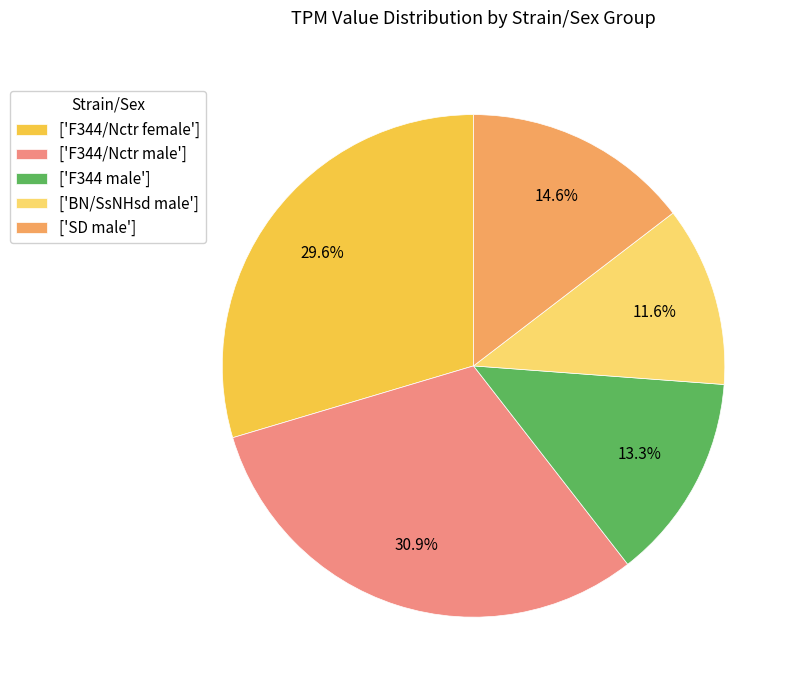

To the nearest percent, what is the average slice percentage?

20%